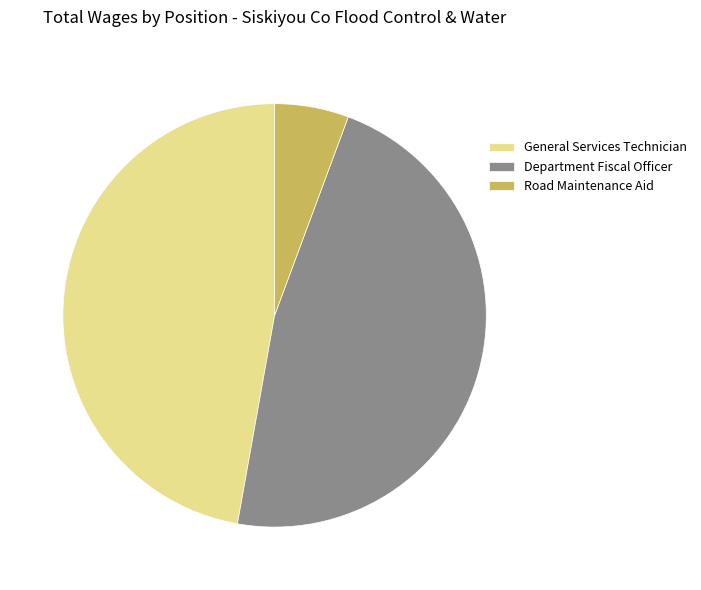

Does any single category account for the majority?

No